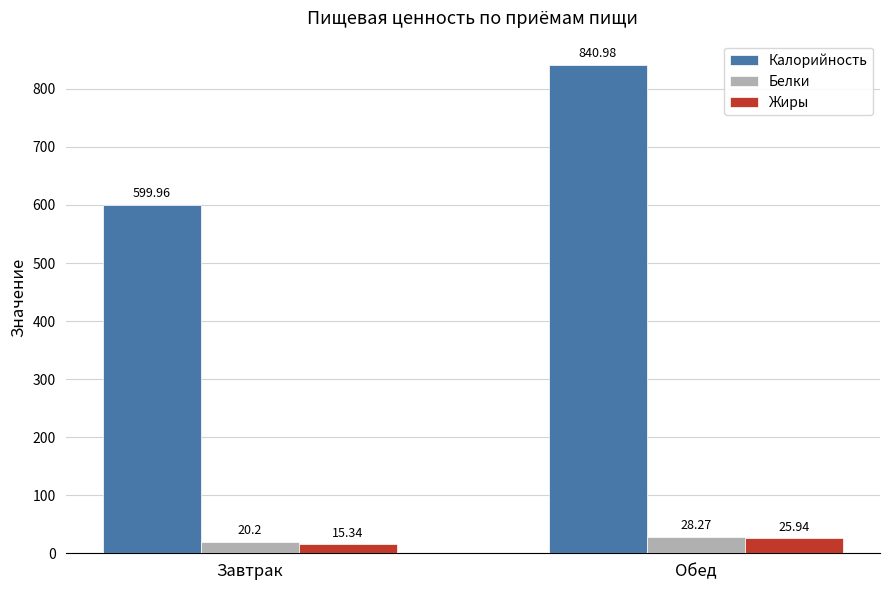

What position from the right is Обед?

1